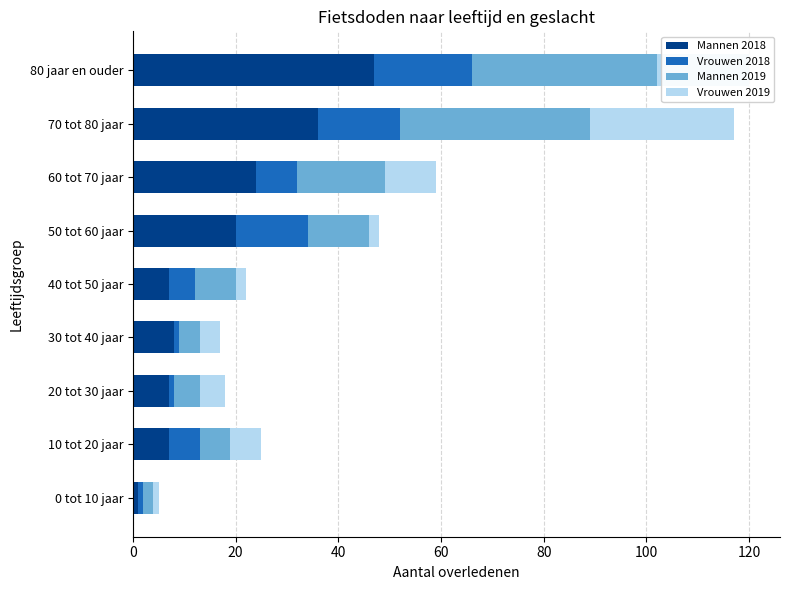

What is the average value of the Mannen 2018 series?

17